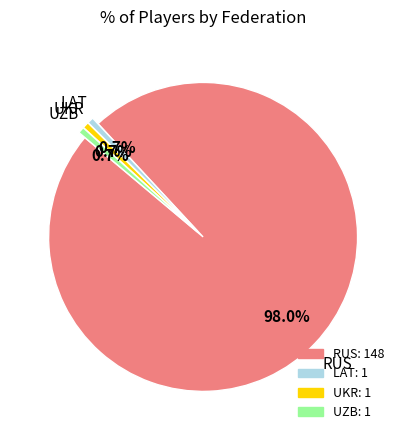

Does UKR represent more than half of the total?

No